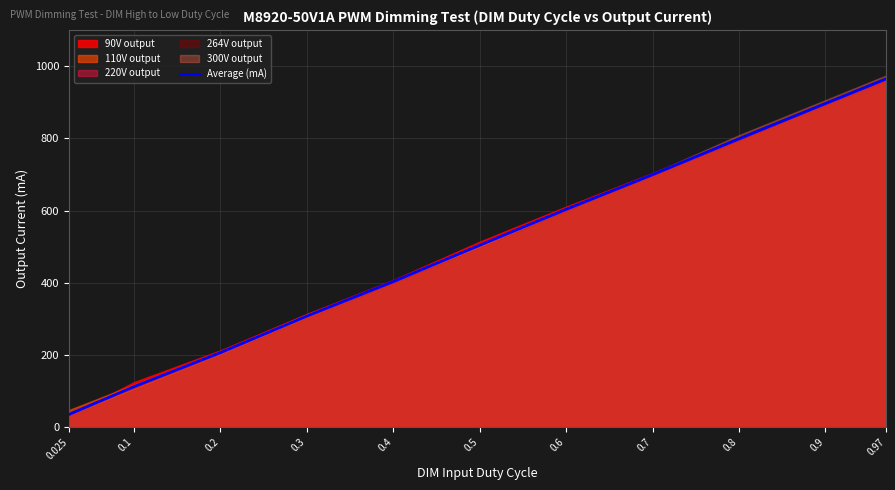

What is the difference between the values at 0.97 and 0.1?

851.6